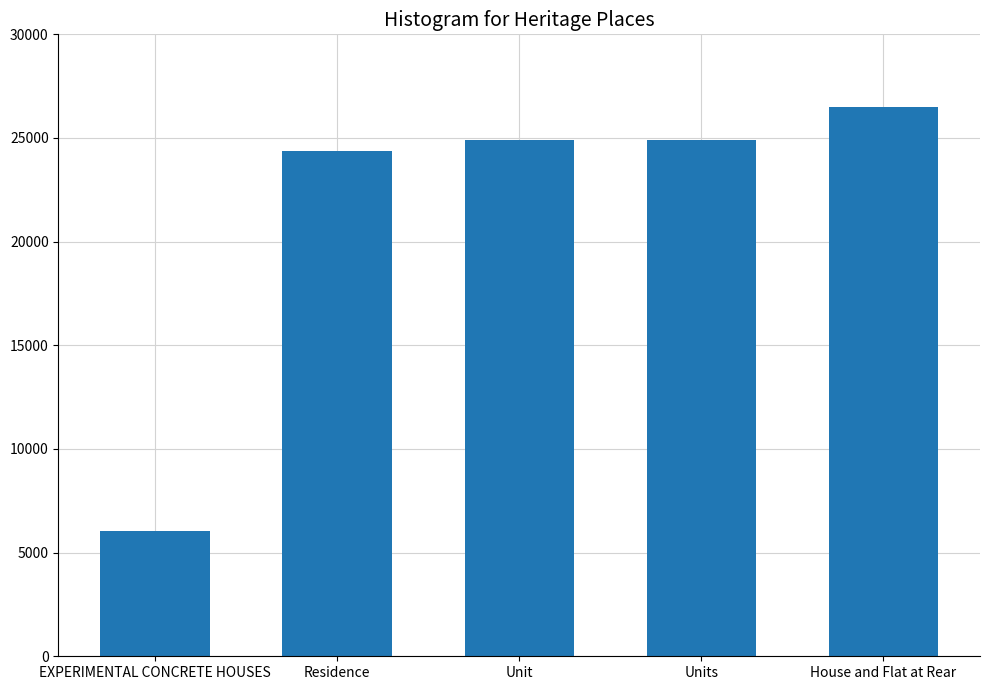

What is the difference between the maximum and second lowest values?

2115